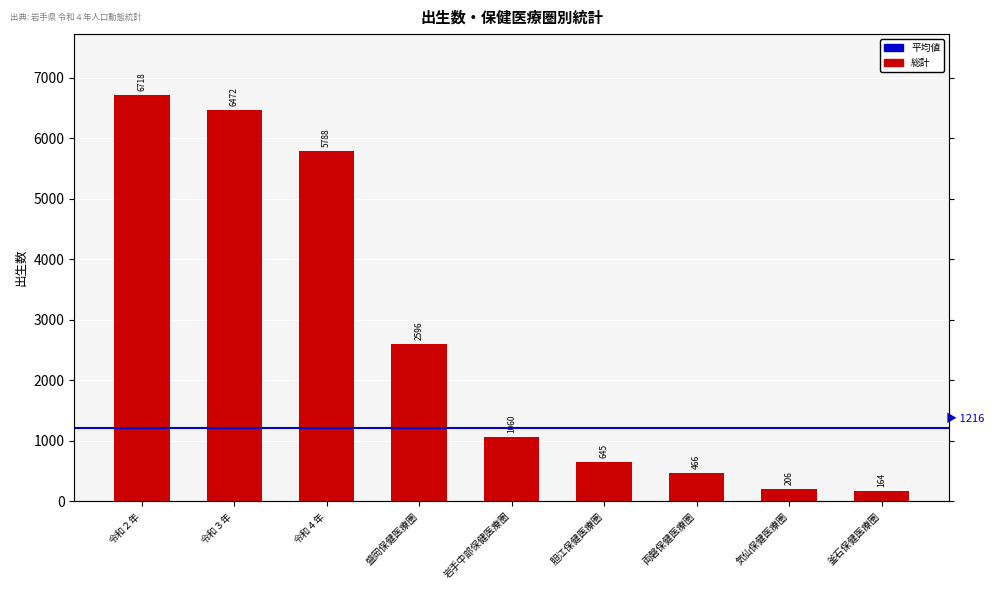

How many values exceed 1060?

4